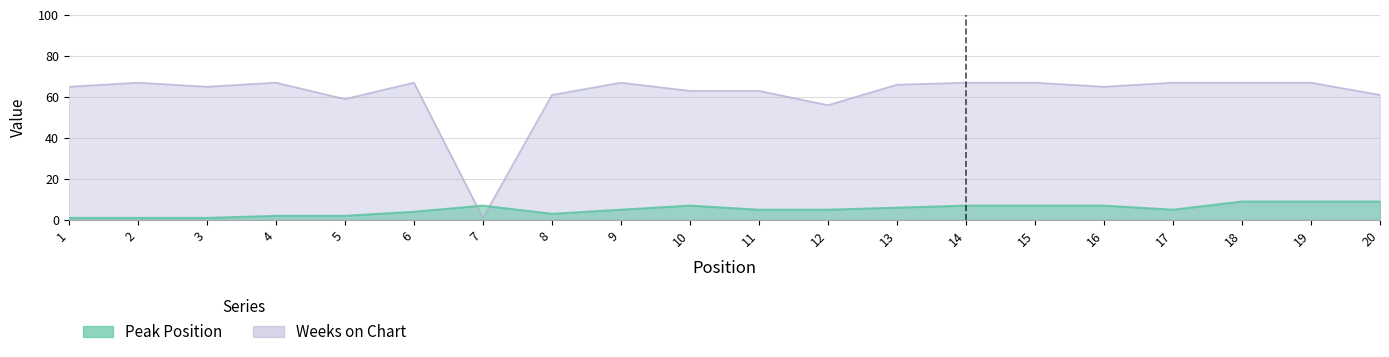

At 20, list the series in order from largest to smallest.

Weeks on Chart, Peak Position